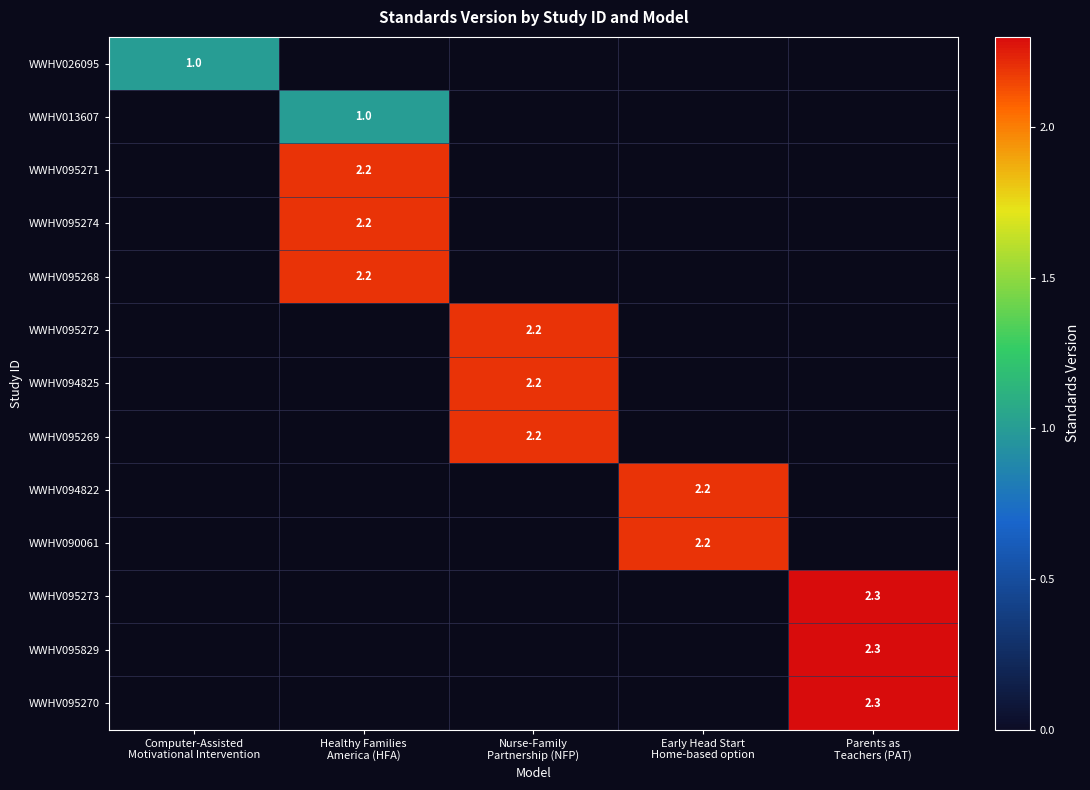

Between Healthy Families
America (HFA) and Parents as
Teachers (PAT), which is larger?

Parents as
Teachers (PAT)